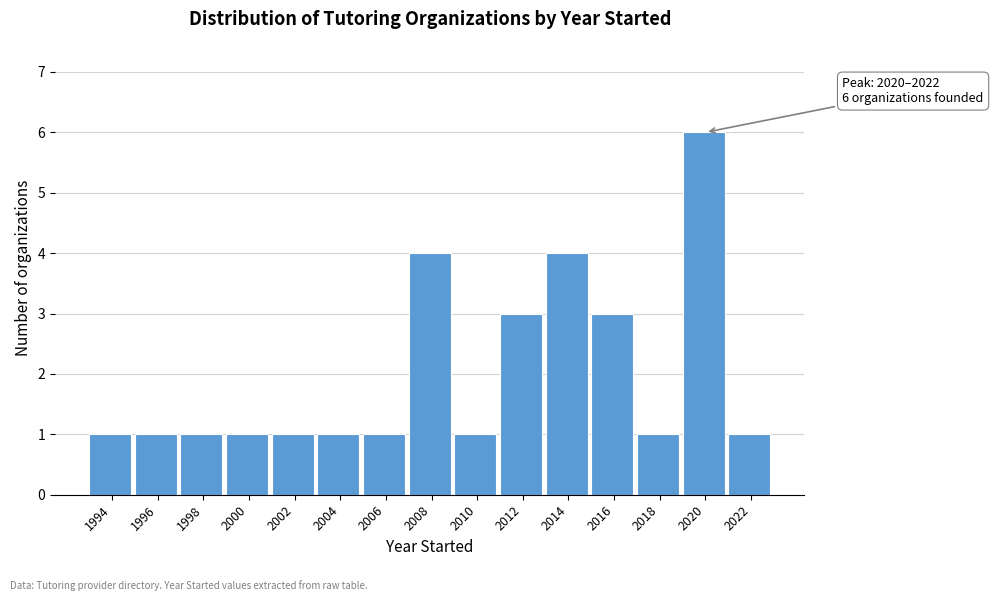

Reading left to right, extract all data points from this chart.

1994=1	1996=1	1998=1	2000=1	2002=1	2004=1	2006=1	2008=4	2010=1	2012=3	2014=4	2016=3	2018=1	2020=6	2022=1